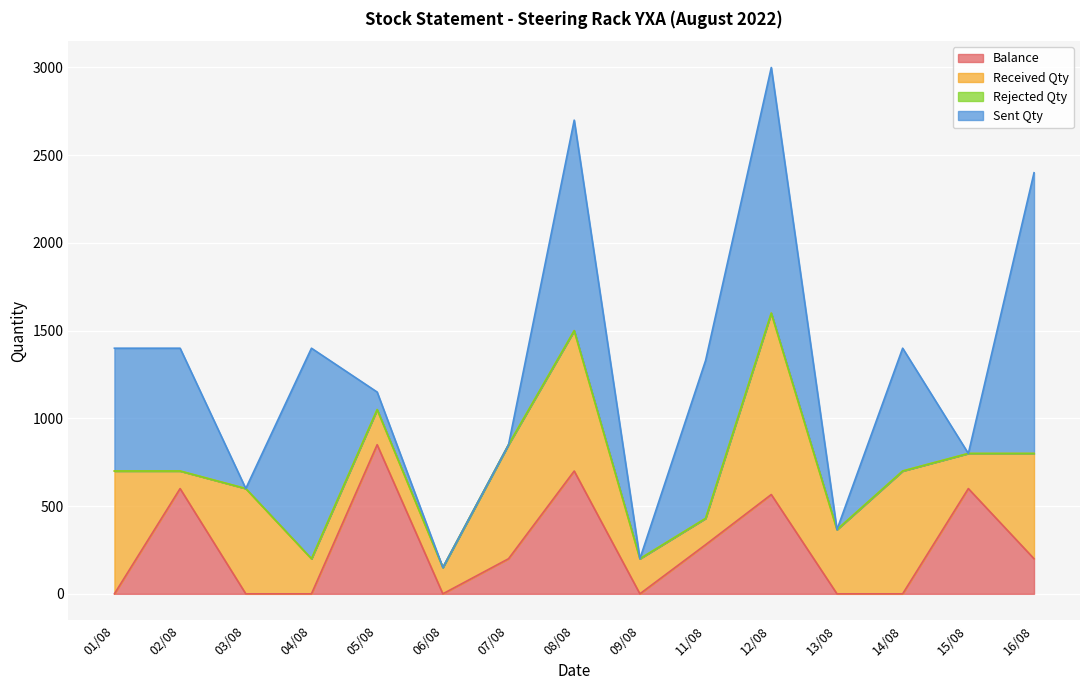

At 01/08, list the series in order from largest to smallest.

Received Qty, Sent Qty, Balance, Rejected Qty